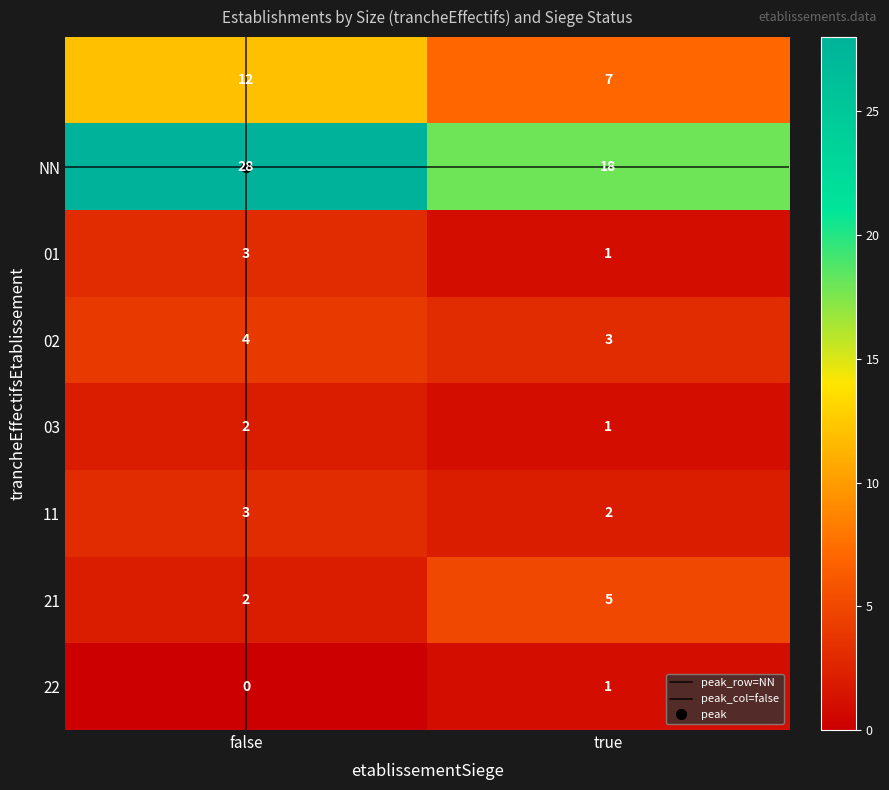

What is the total value across all series at false?

54